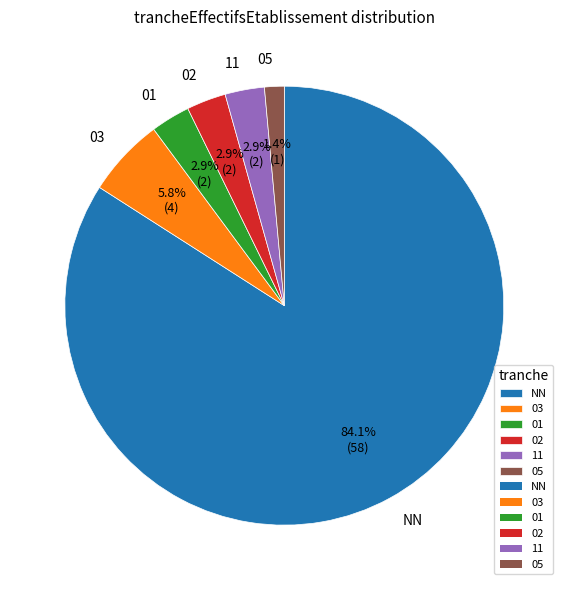

What percentage is the 03 slice, to the nearest percent?

6%